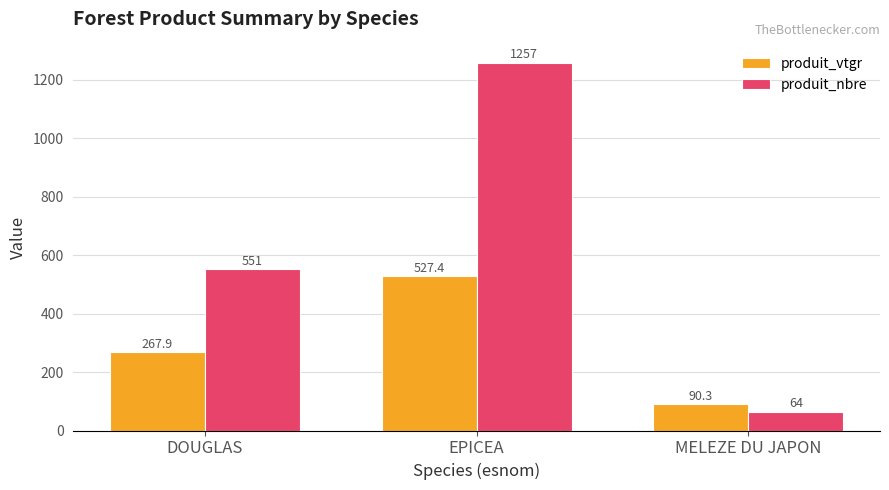

What is the difference between the produit_vtgr values at DOUGLAS and EPICEA?

259.5